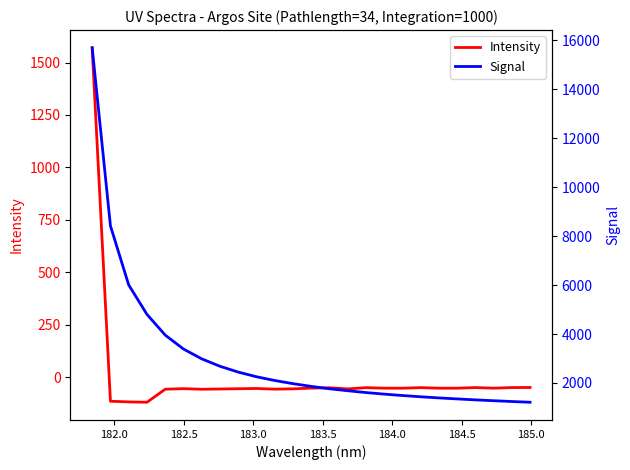

What is the highest value of the Intensity series?

1570.1